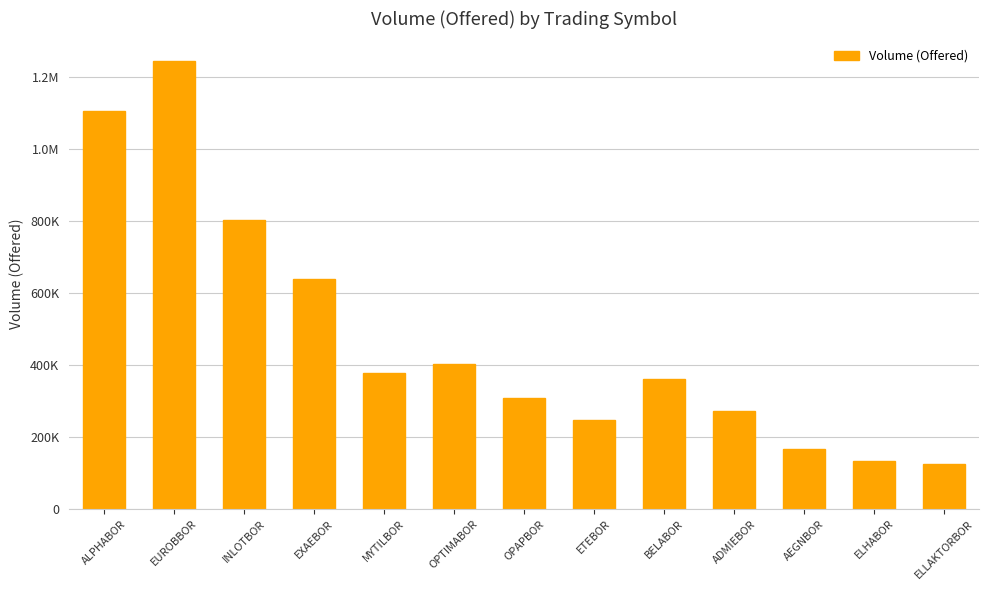

What is the difference between the values at EUROBBOR and BELABOR?

884576